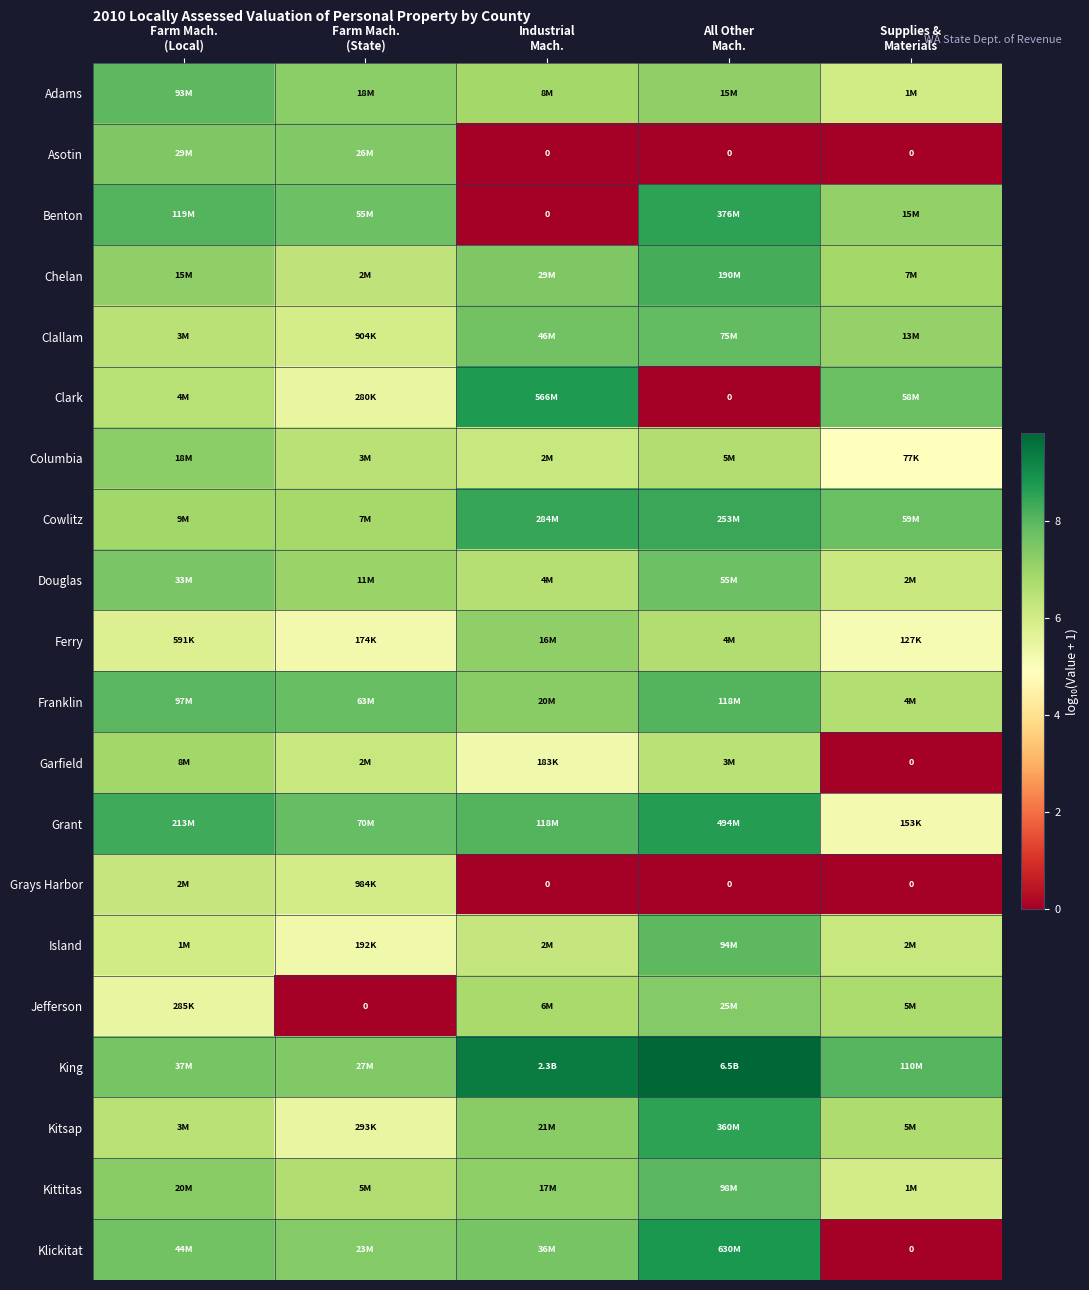

Is it true that Grant equals 9.2 at Supplies & Materials?

False